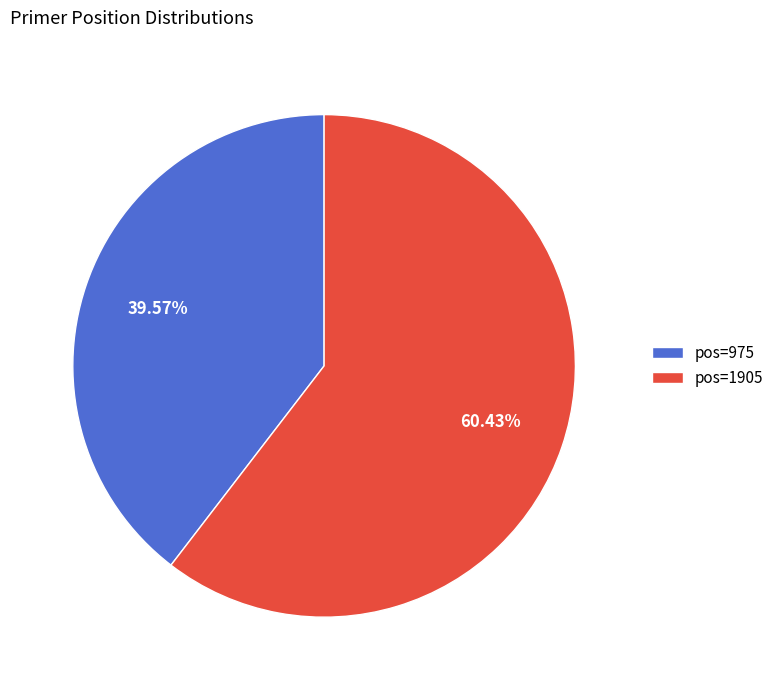

Combined, do pos=975 and pos=1905 account for over 50%?

Yes